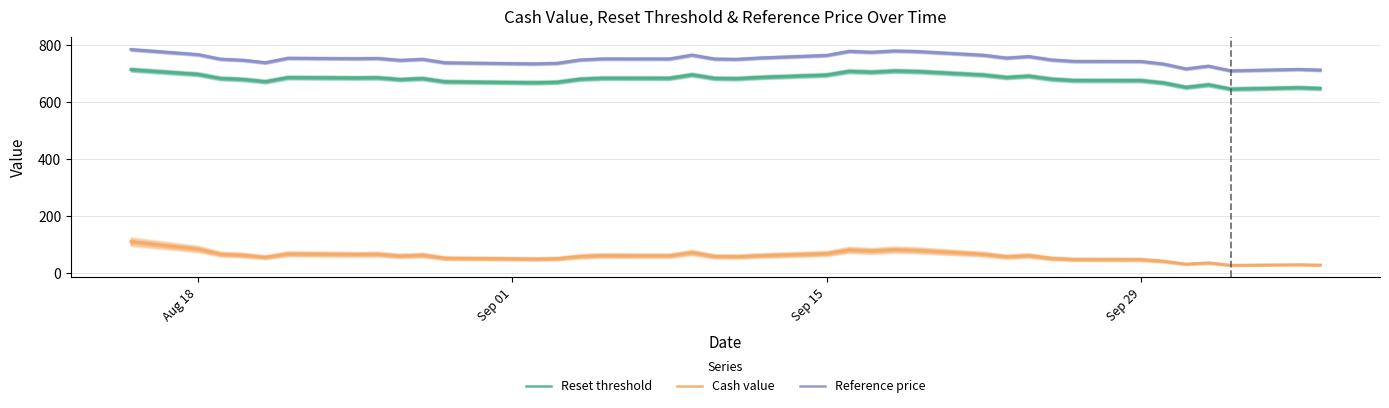

What is the approximate value of Cash value at Sep 15?

69.2